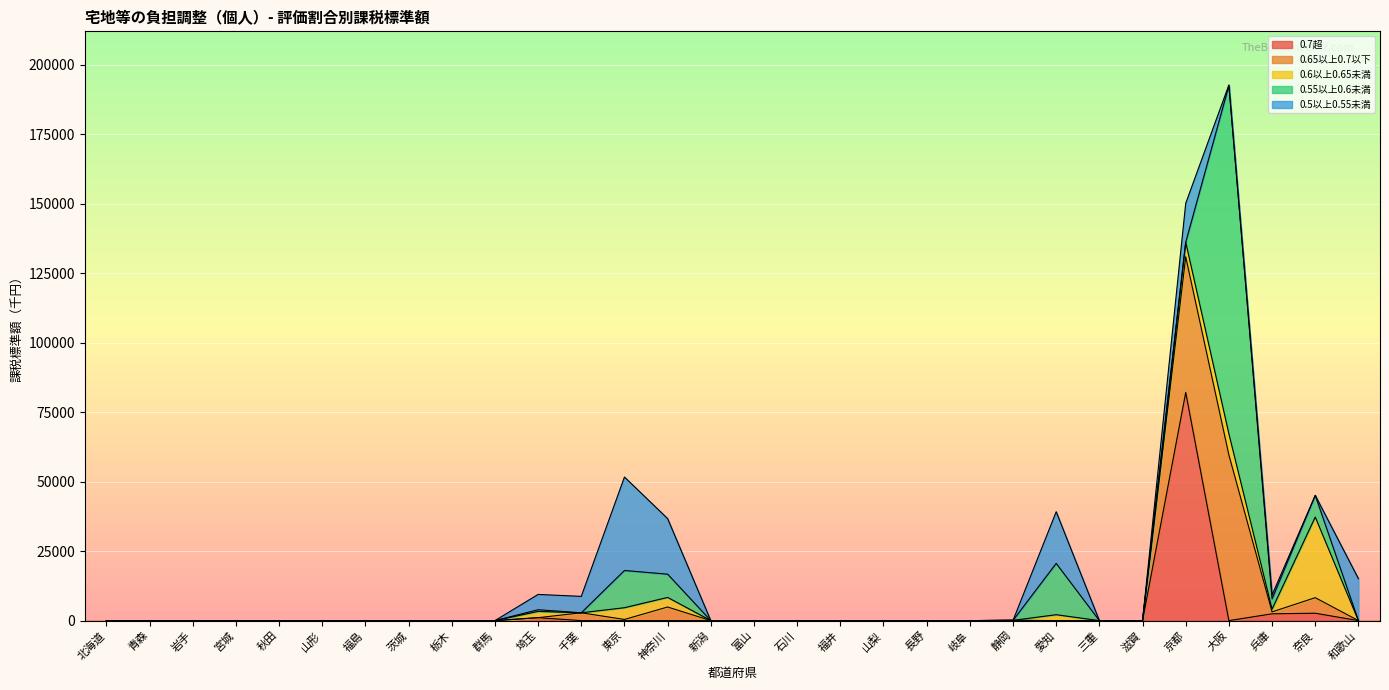

Which series has the largest total across all categories?

0.55以上0.6未満